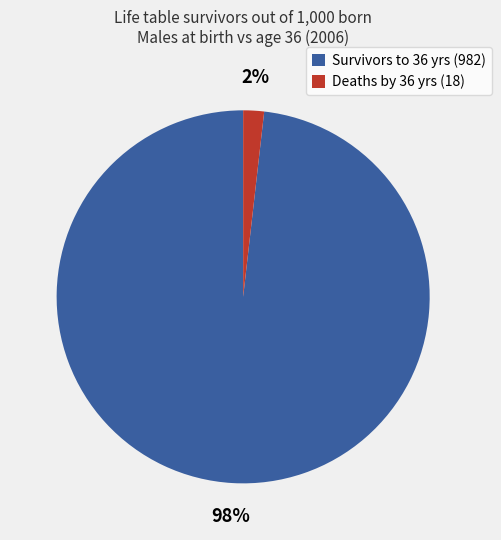

How many slices are in this pie chart?

2